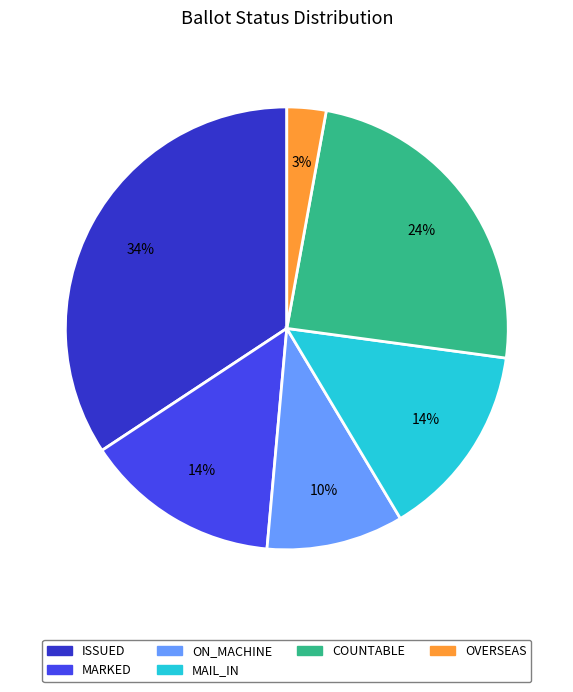

Which slice is the largest?

ISSUED